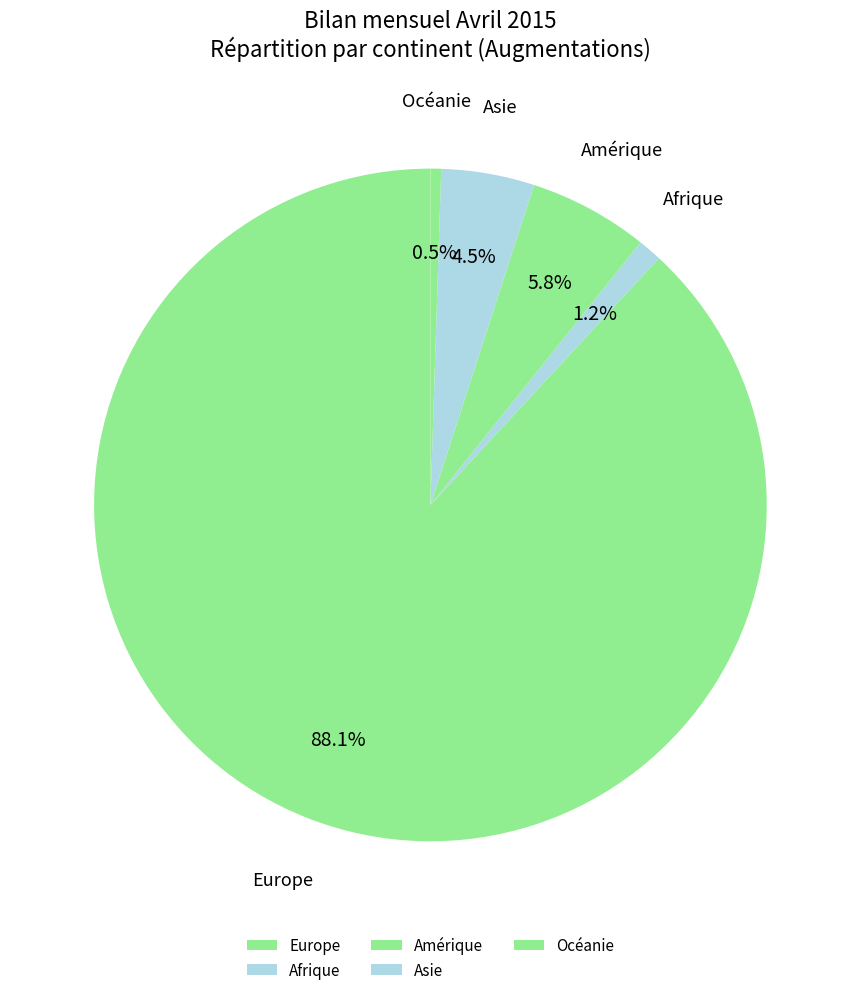

Is there a majority slice in this chart?

Yes